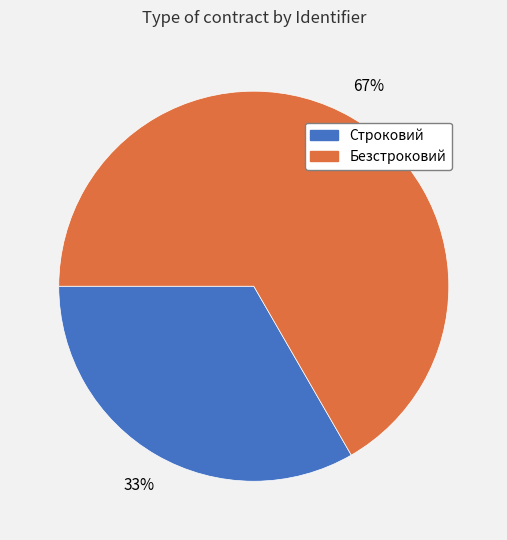

The Строковий slice represents 33% of the pie. True or false?

True